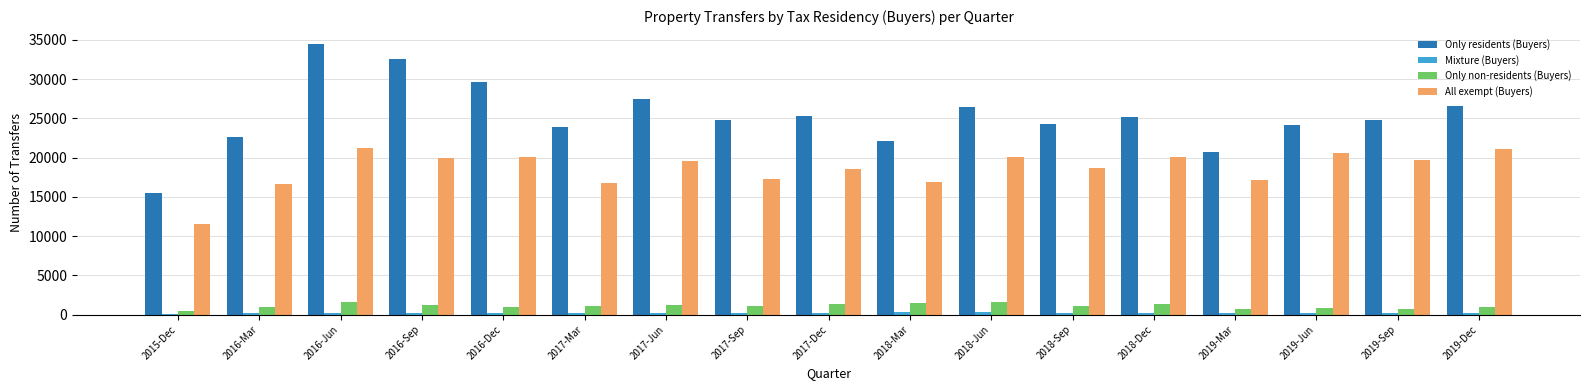

At which category does the chart reach its peak across all series?

2016-Jun